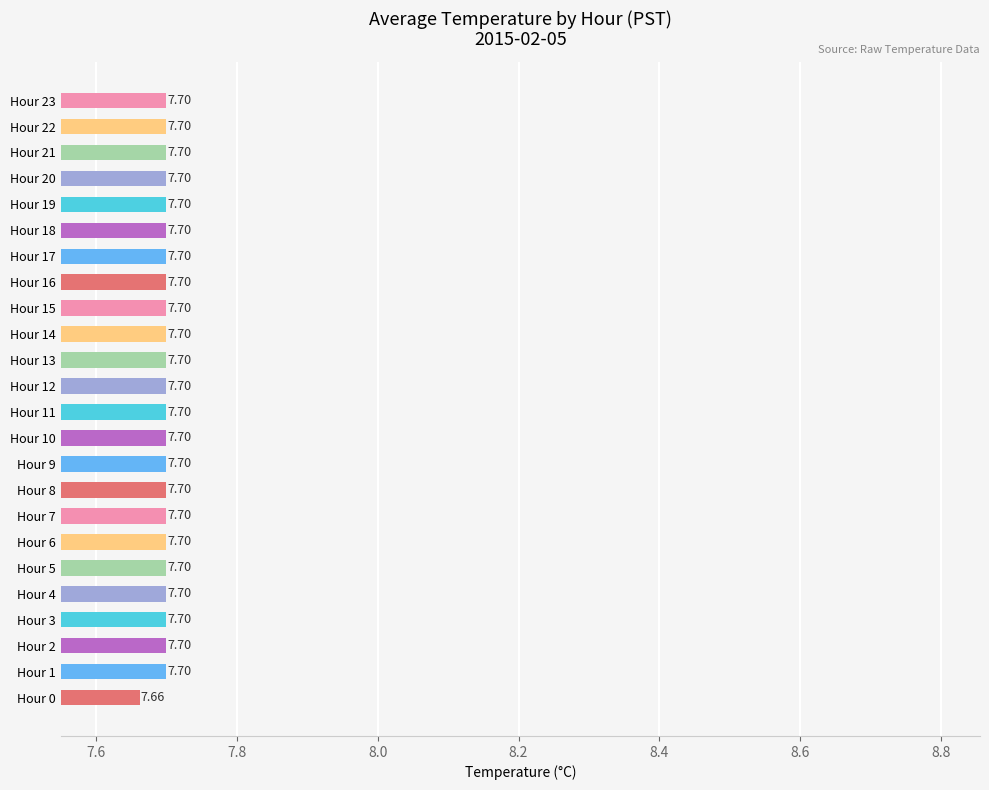

What is the average value?

7.7